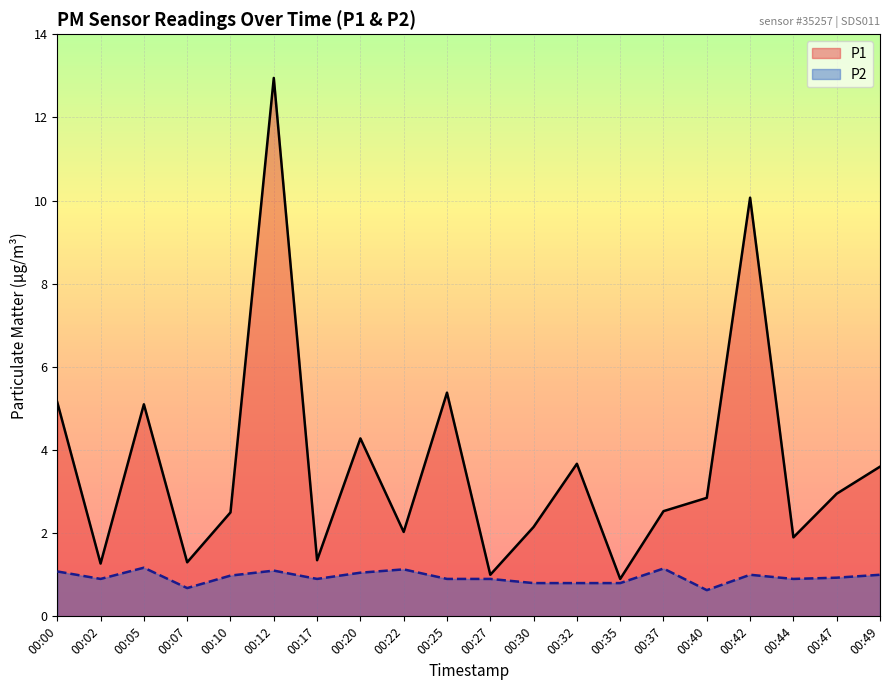

What is the minimum value shown in the chart?

0.6